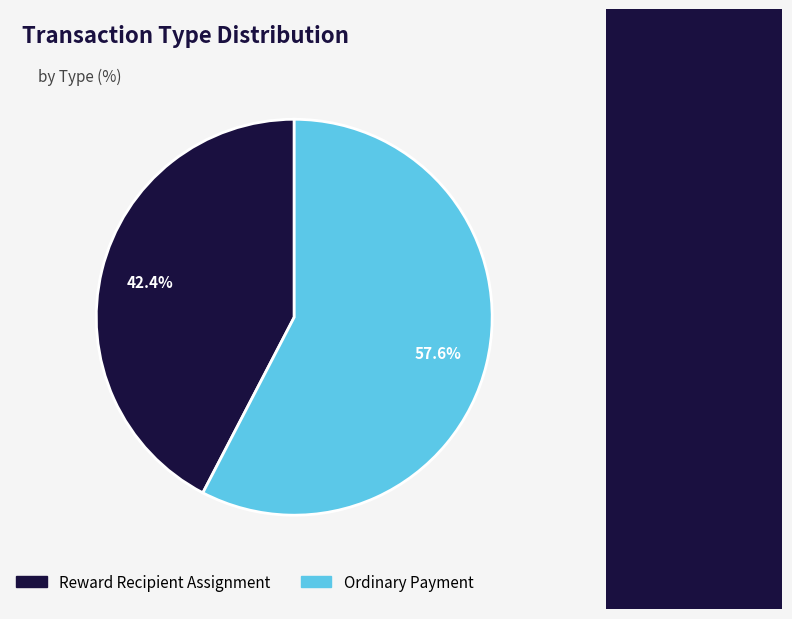

How many segments does this pie chart have?

2